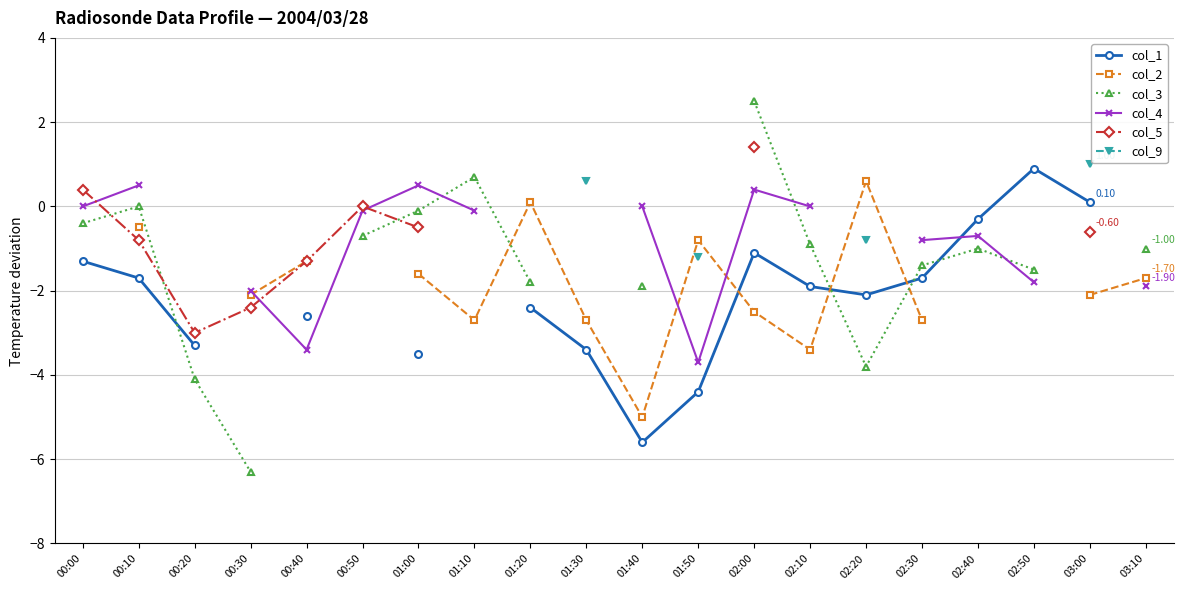

True or false: col_5 and col_1 intersect in this chart.

False